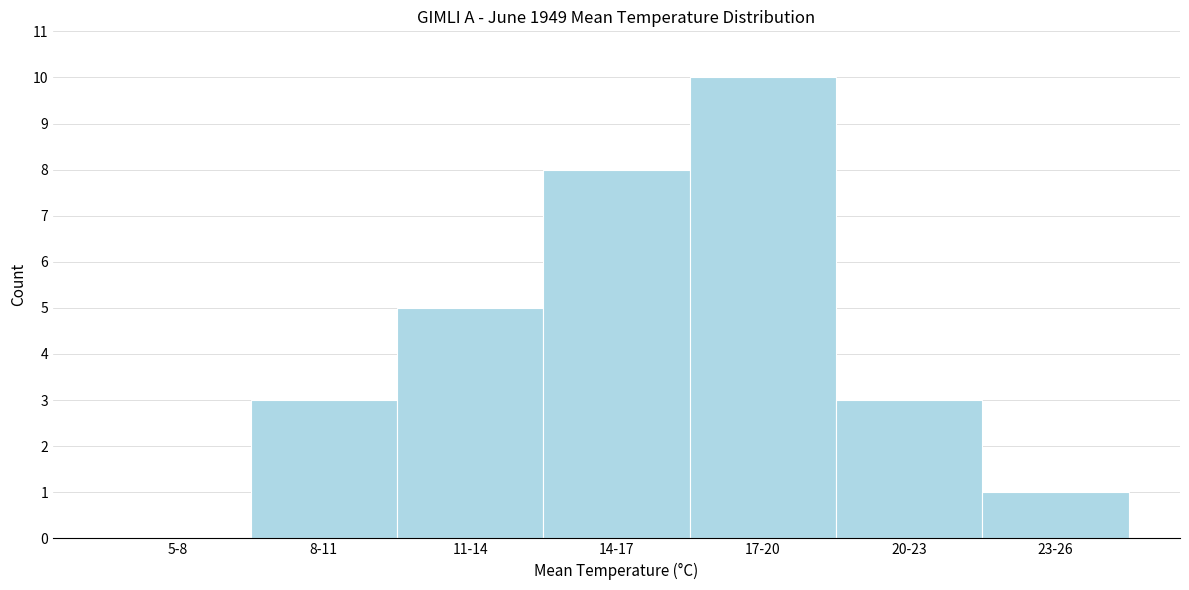

Reading left to right, list all the values displayed in this chart.

5-8=0	8-11=3	11-14=5	14-17=8	17-20=10	20-23=3	23-26=1